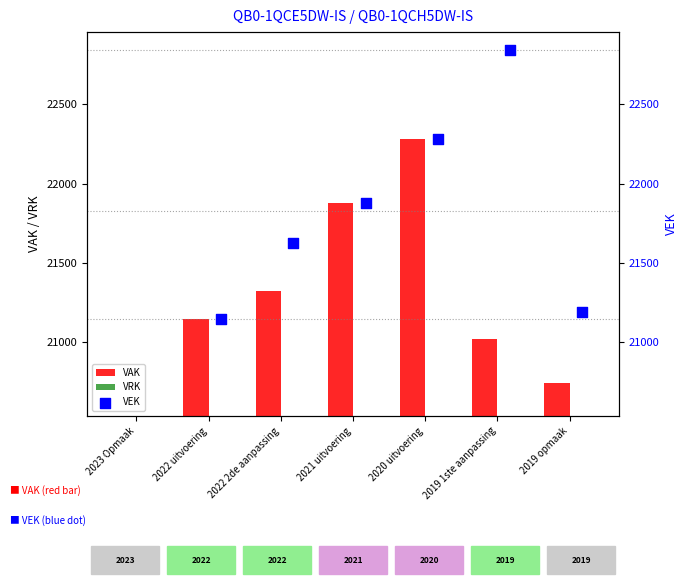

Which series contains the lowest Y value?

VAK